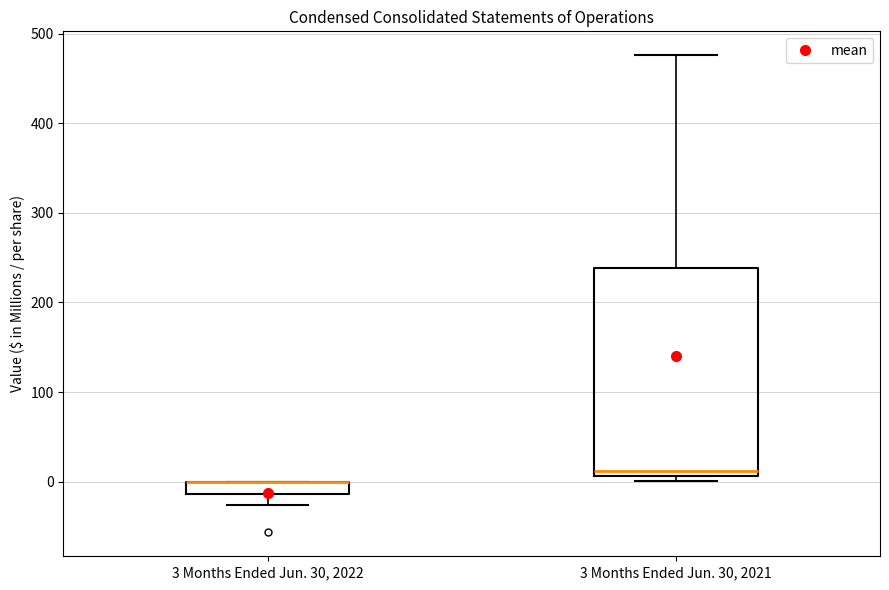

Where is the upper edge of the box for 3 Months Ended Jun. 30, 2022 on the y-axis? The values are not printed on the chart, so give them approximately, as read against the axis.

0